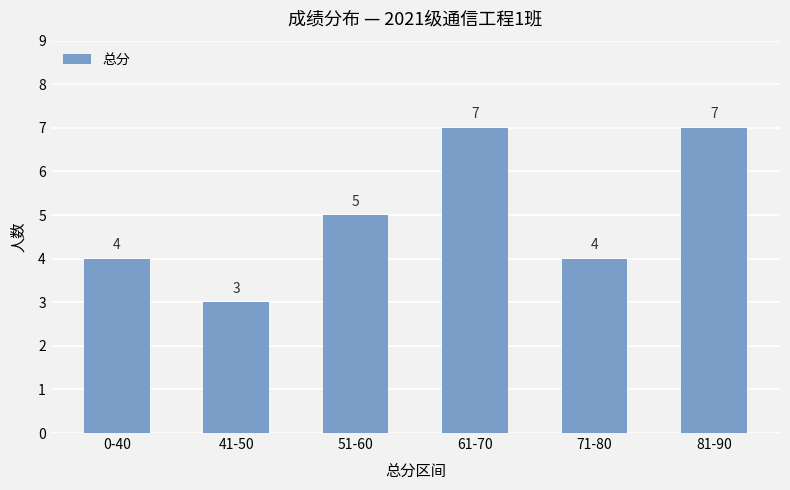

What is the label of the 2nd bar from the left?

41-50